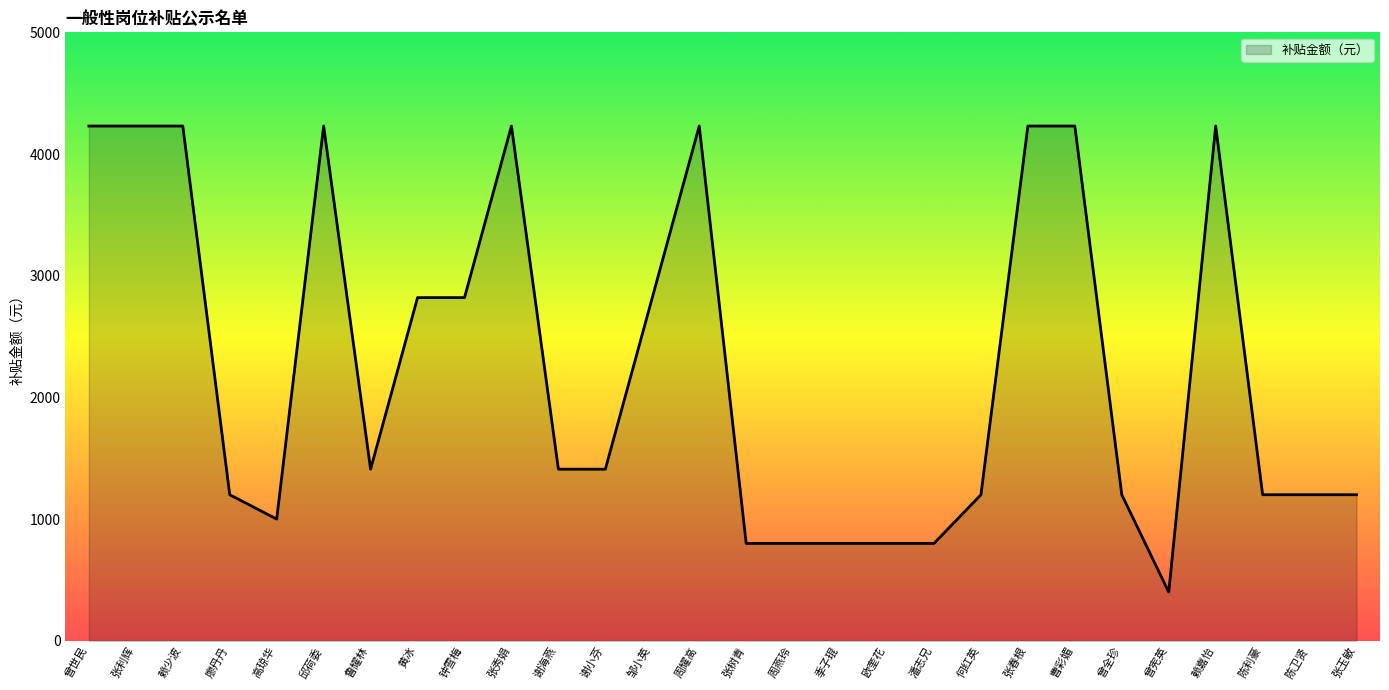

What position from the left is 曾世民?

1